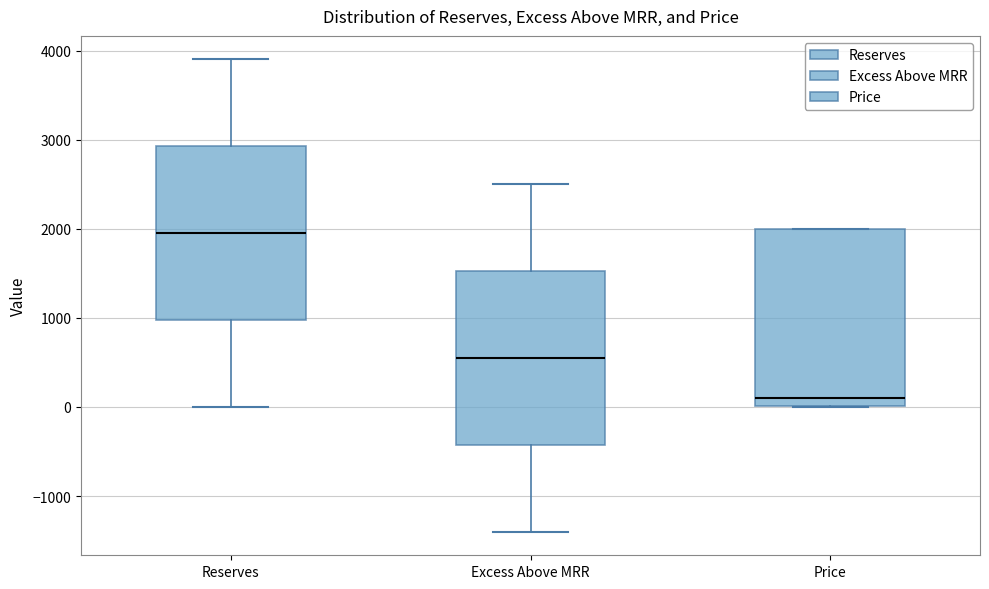

Reading left to right, read every box against the y-axis: the position of its median line, the range the box covers, and the ends of its whiskers. The values are not printed on the chart, so give them approximately, as read against the axis.

Reserves: median 2000, box 1000 to 2900, whiskers 0 to 3900
Excess Above MRR: median 600, box -400 to 1500, whiskers -1400 to 2500
Price: median 100, box 0 to 2000, whiskers 0 to 2000